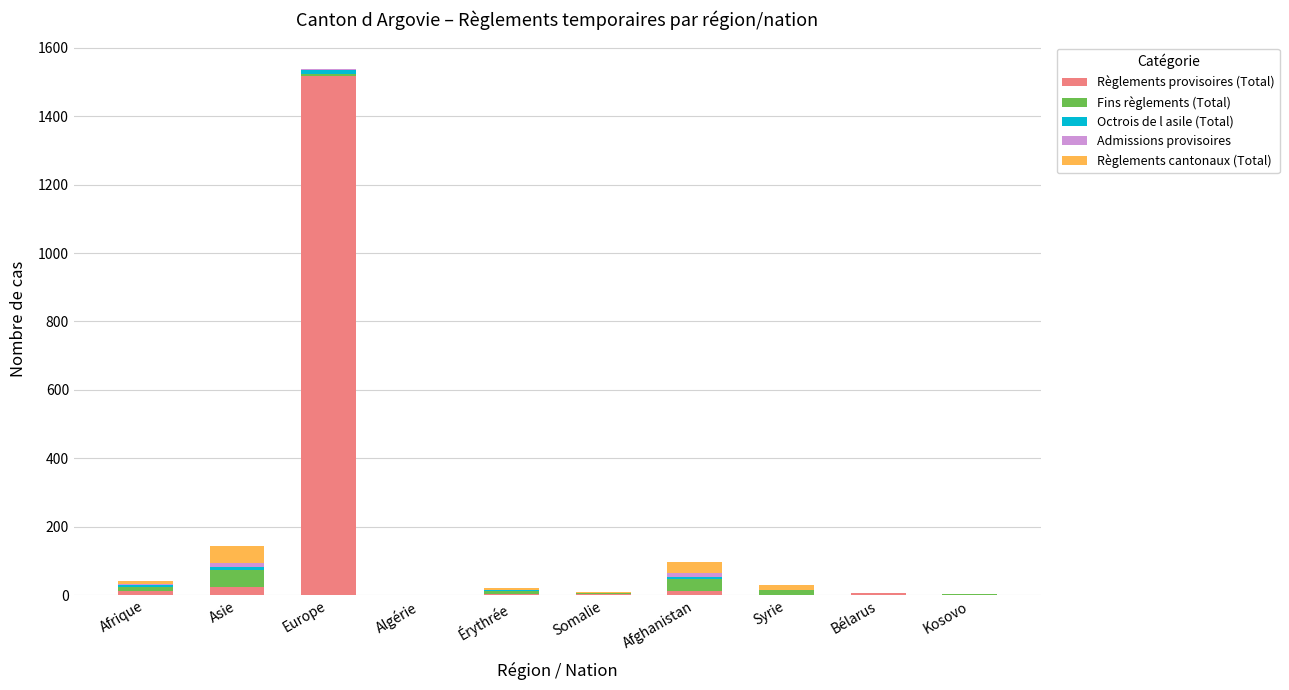

What is the highest value of the Règlements provisoires (Total) series?

1517